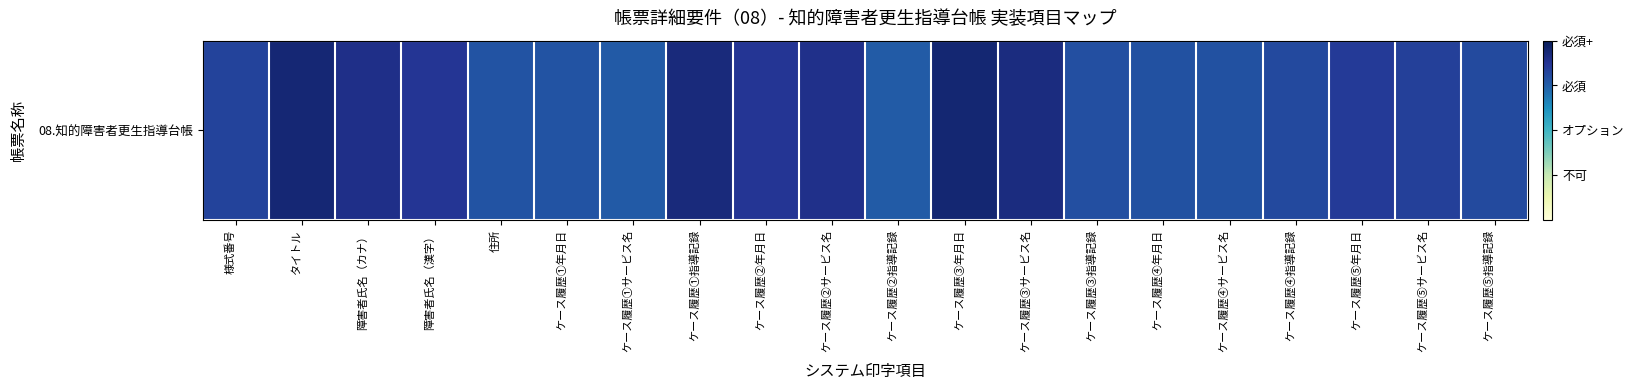

At which category does the chart reach its minimum across all series?

ケース履歴②指導記録